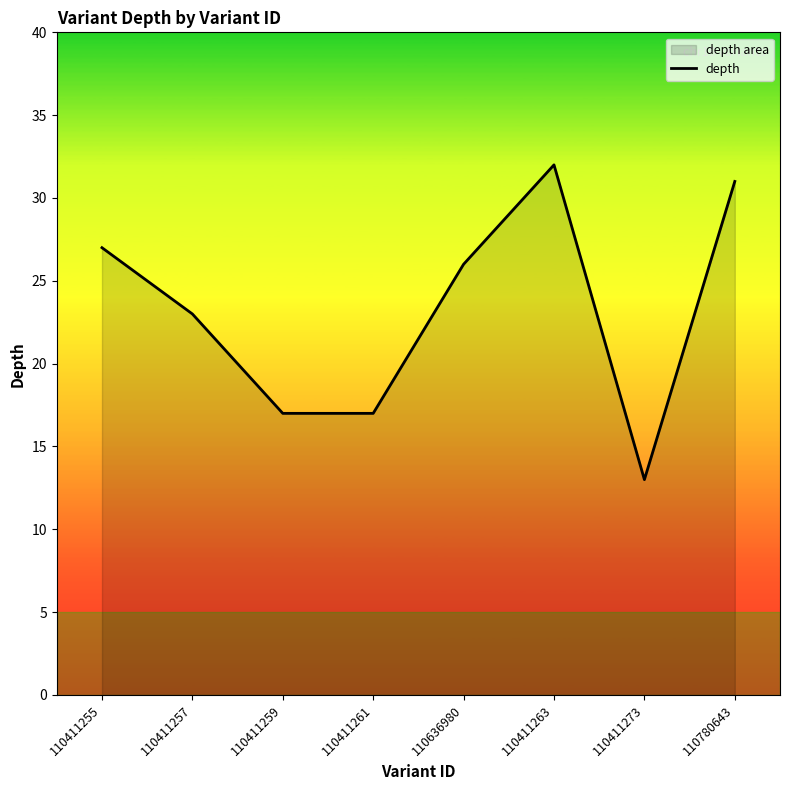

Which has a higher value, 110636980 or 110411257?

110636980